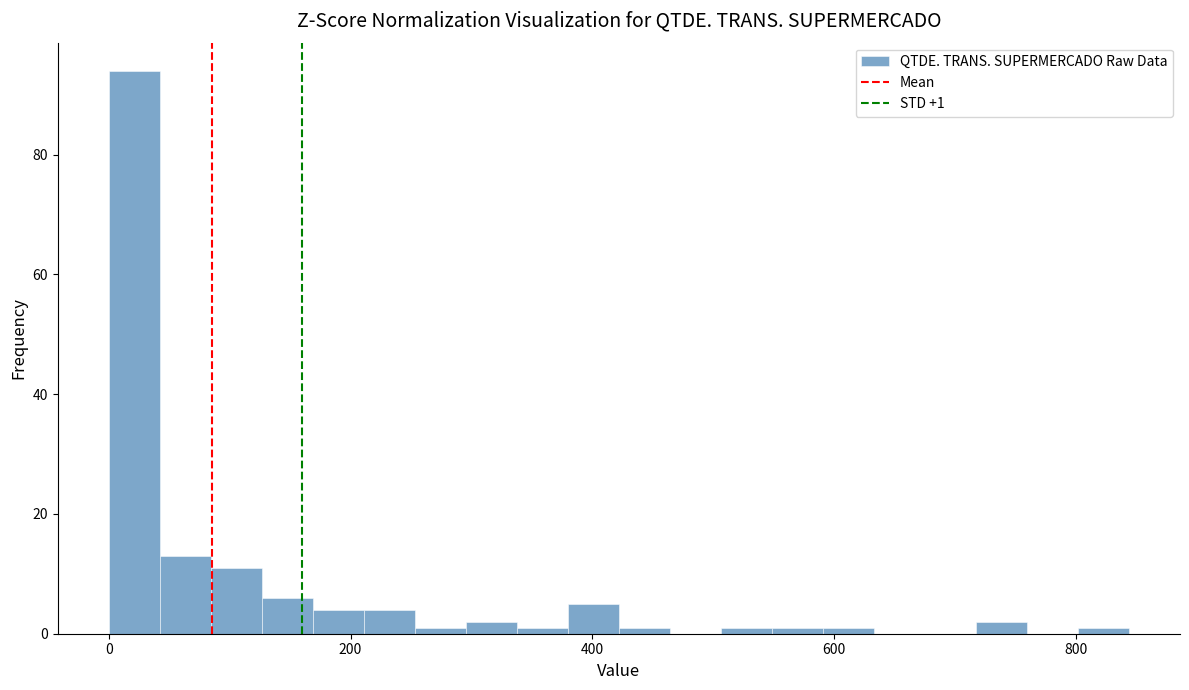

Read against the x-axis, roughly where is the centre of the tallest bar?

20